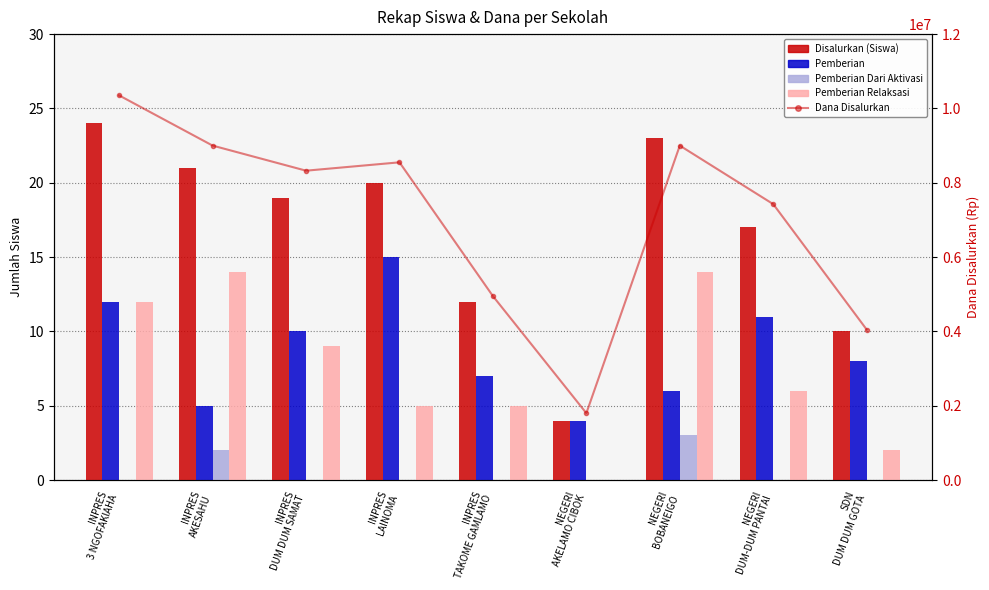

At how many categories does at least one series exceed 2162977?

8